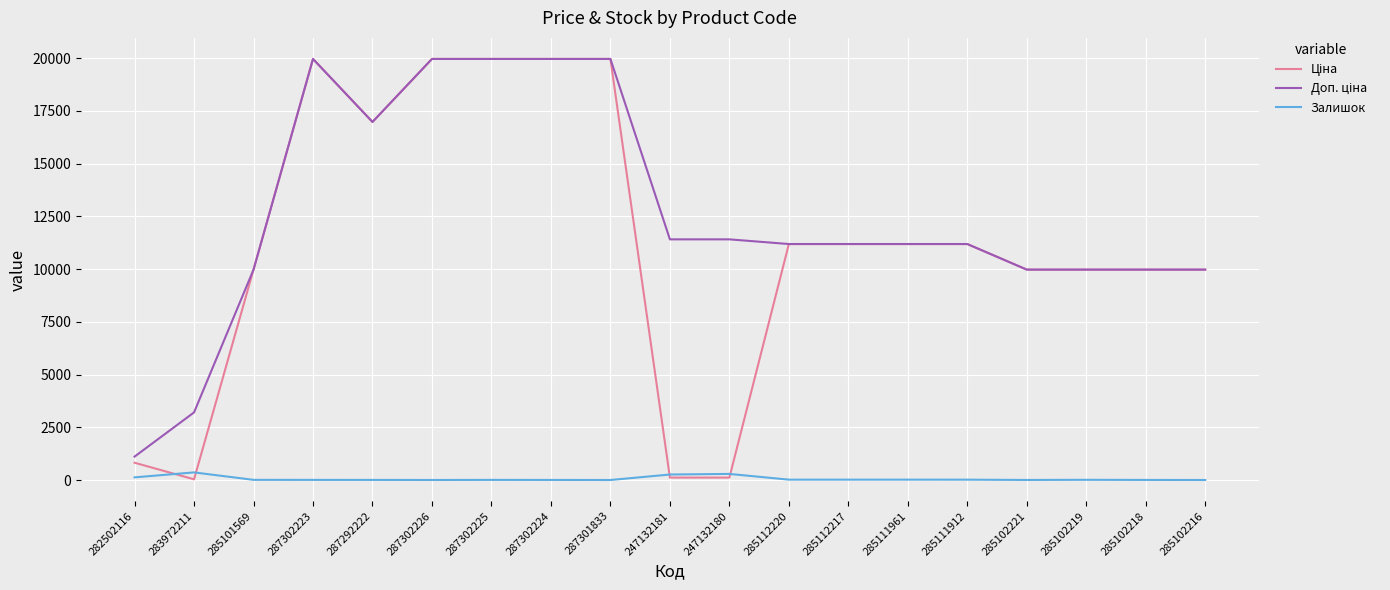

What is the maximum value shown in the chart?

19964.2